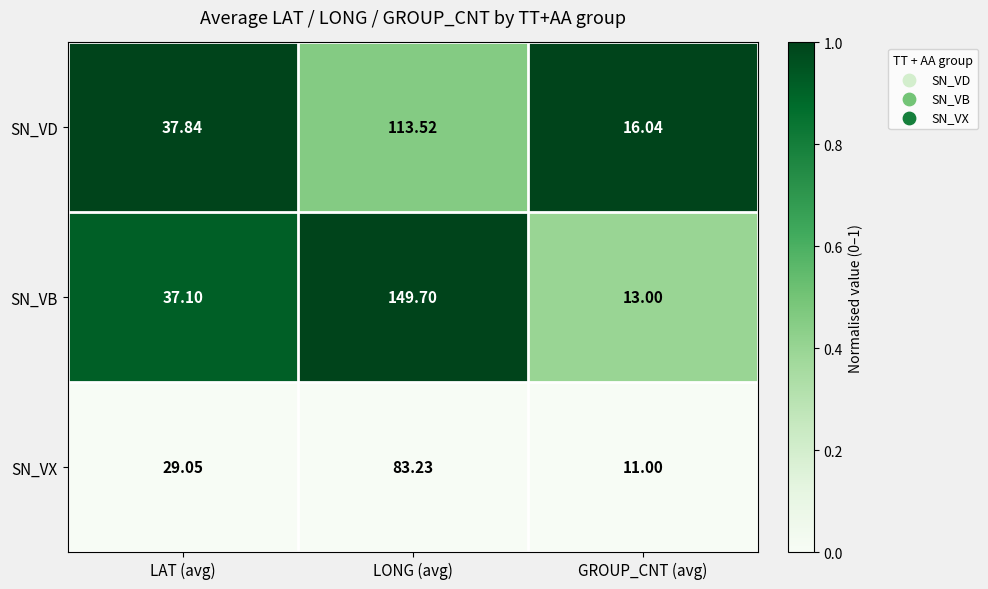

Where does the SN_VB series first go above 37?

LAT (avg)